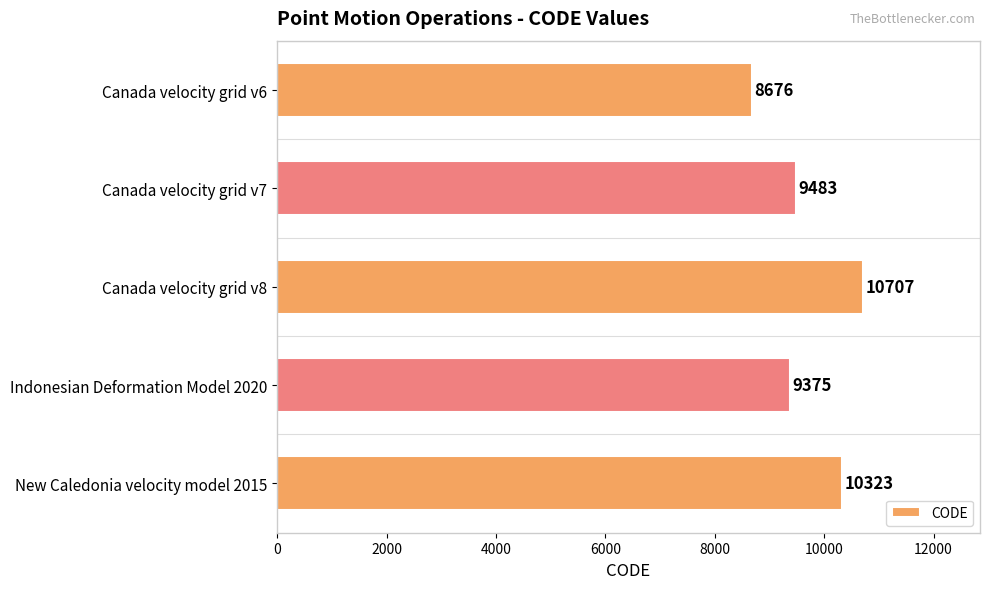

What position from the bottom is Canada velocity grid v8?

3